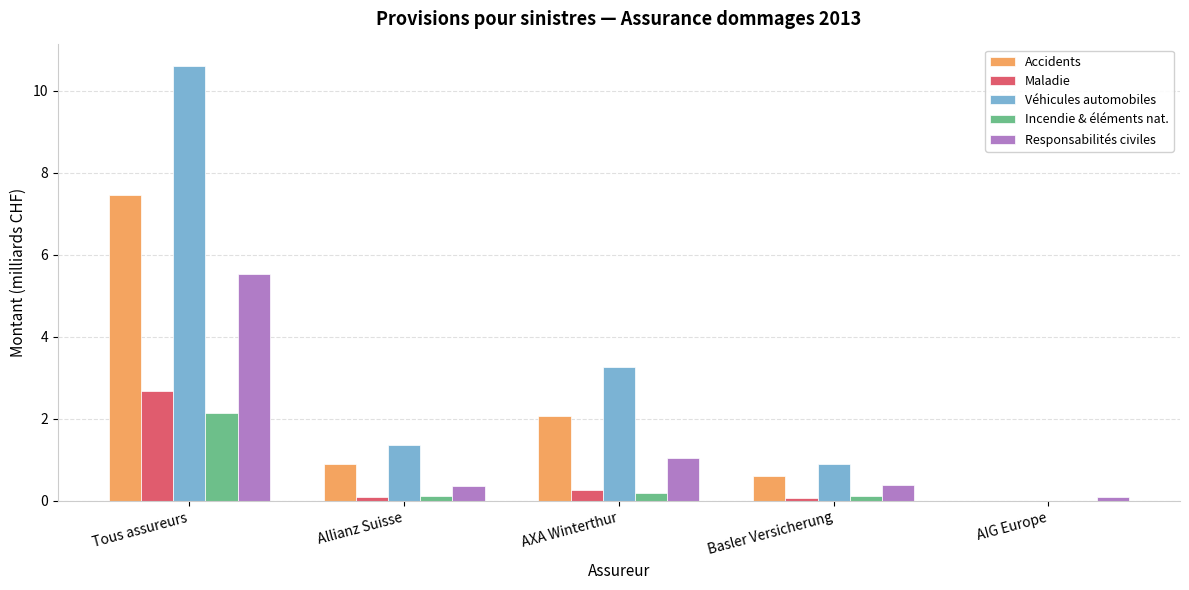

How many groups of bars are there?

5